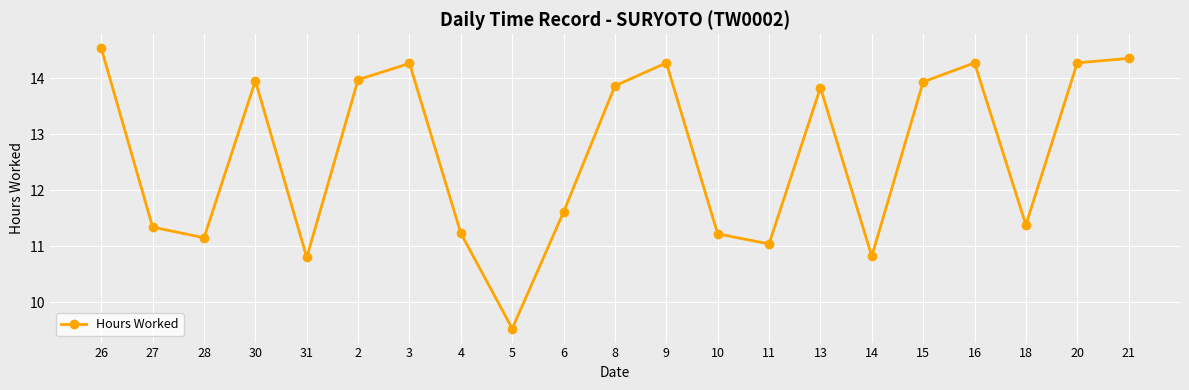

Which has a higher value, 5 or 28?

28